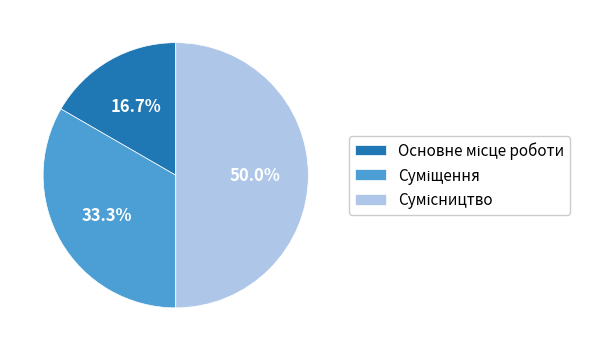

To the nearest percent, what portion does Основне місце роботи represent?

17%